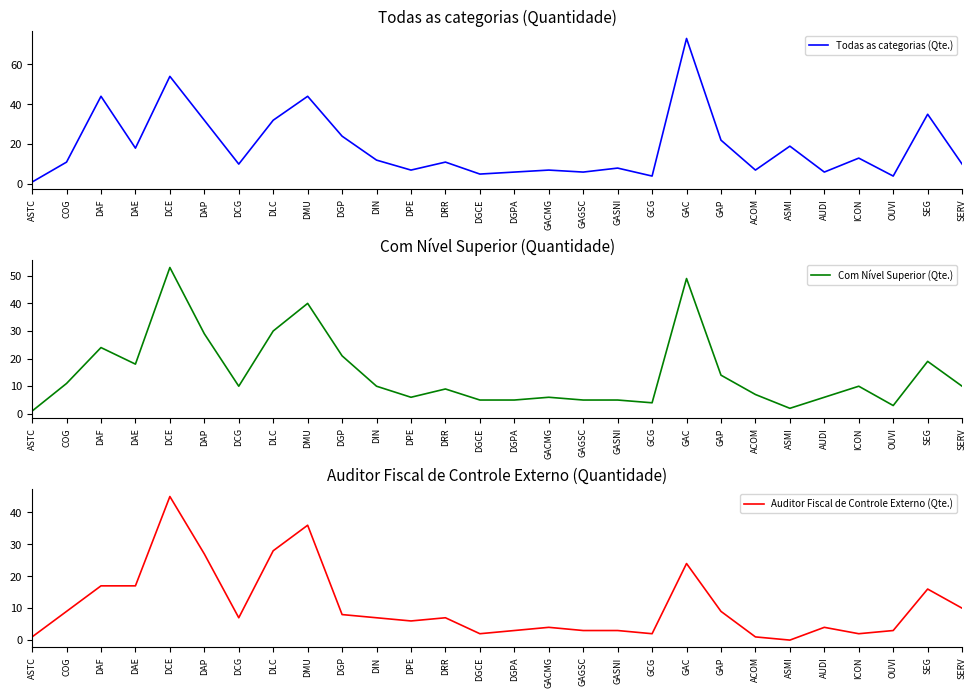

What is the difference between the highest and lowest values at OUVI?

1